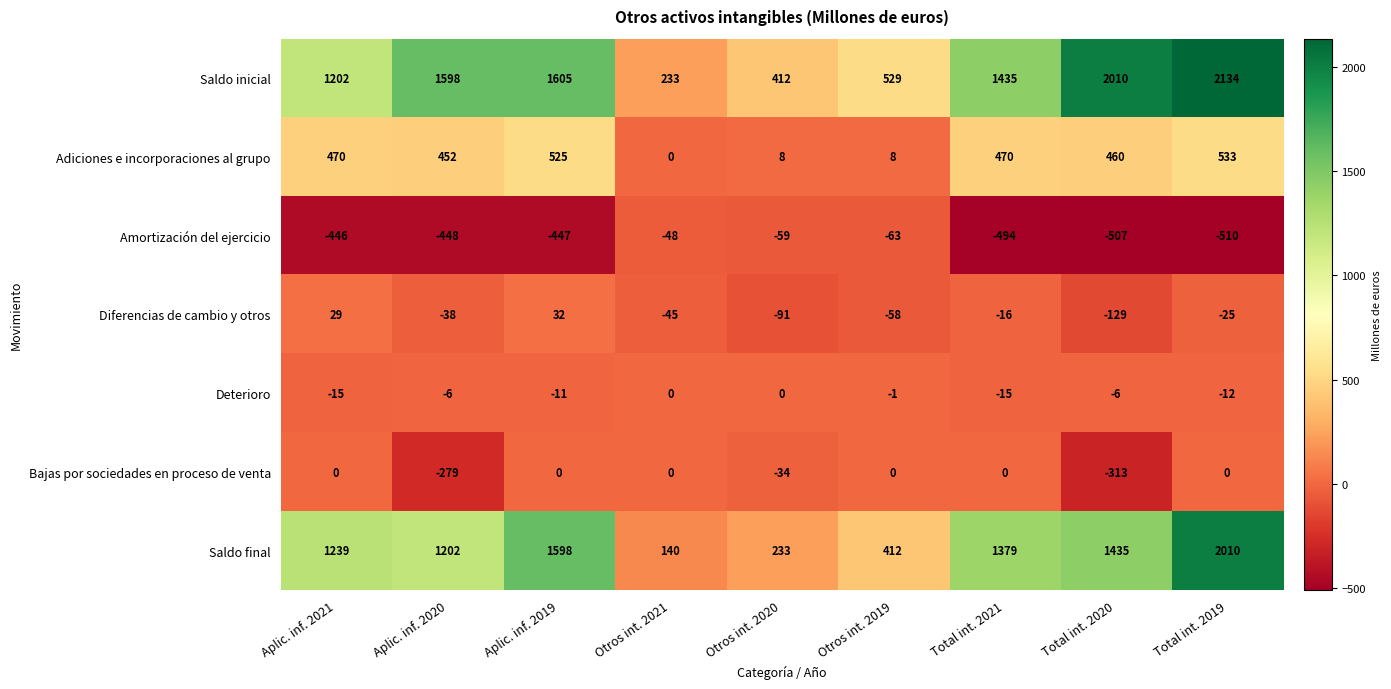

Which series has the largest total across all categories?

Saldo inicial